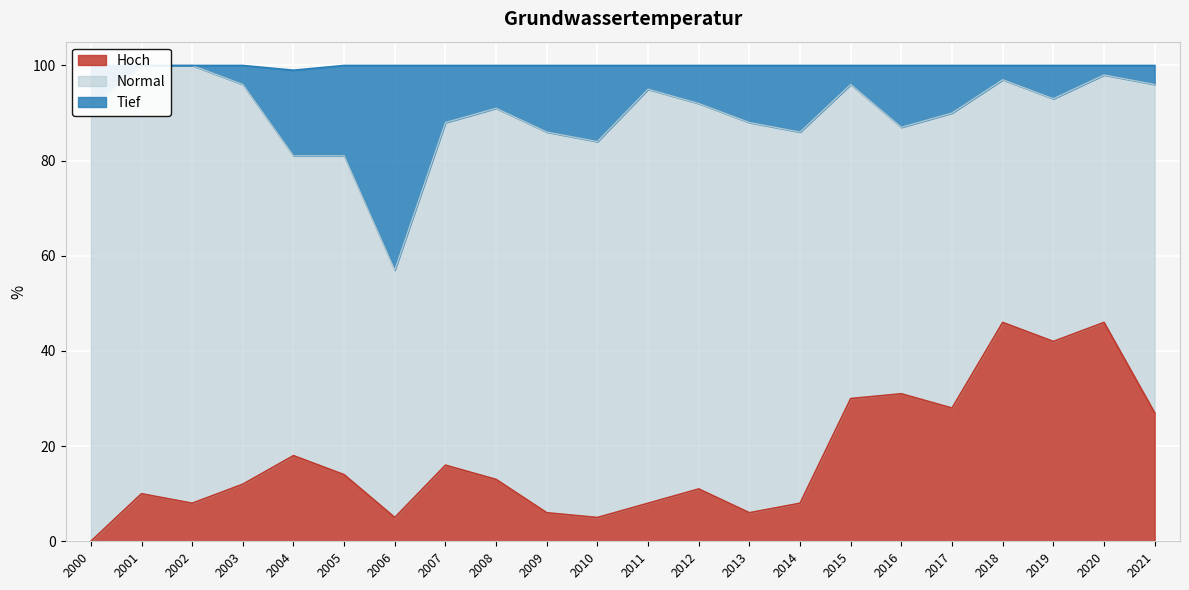

At which label does Hoch reach its minimum?

2000